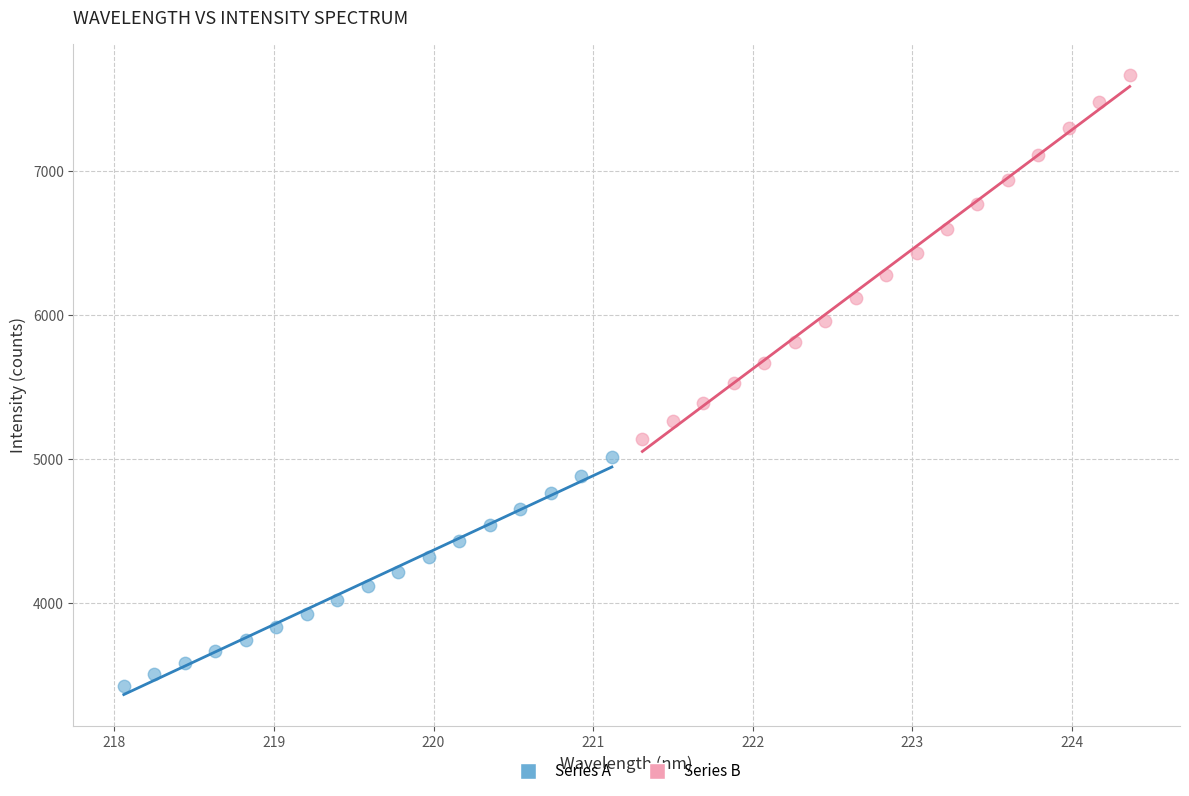

Which series contains the lowest Y value?

Series A